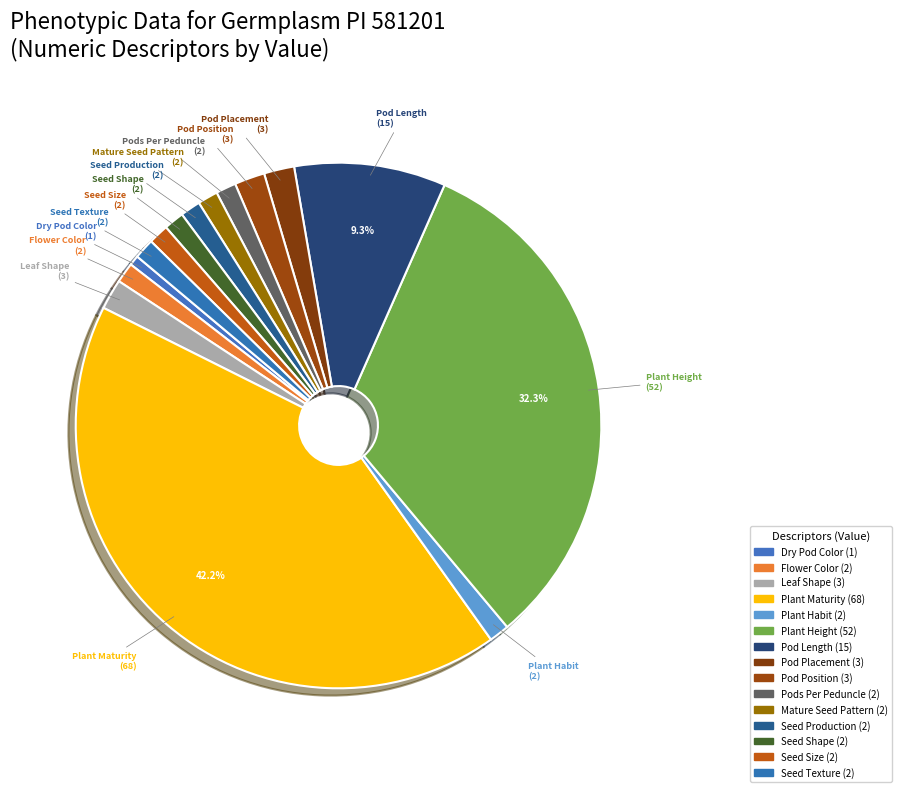

Approximately how many times larger is the value at Plant Maturity compared to Seed Shape?

34.0